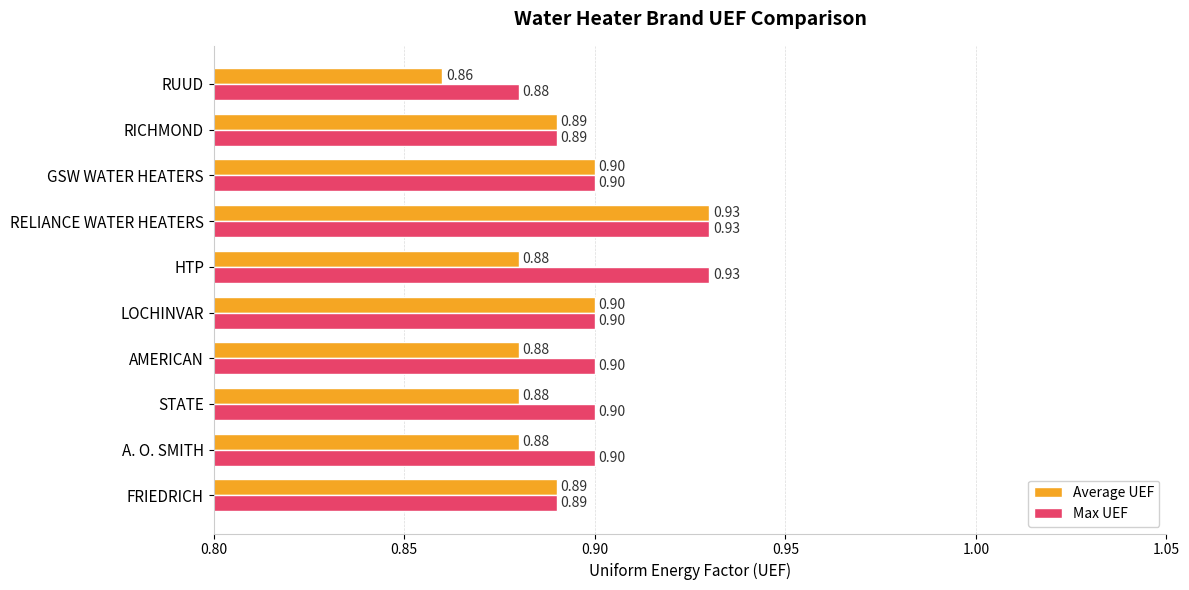

At which label does Max UEF reach its minimum?

RUUD